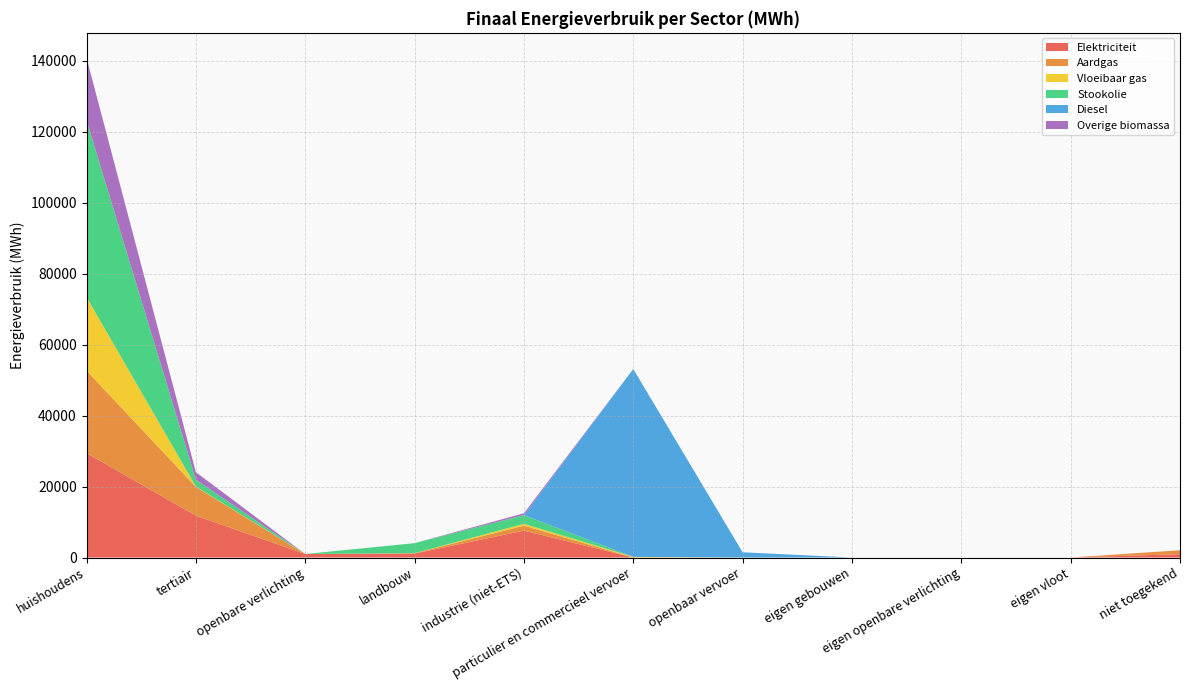

Reading left to right, transcribe all the data shown in this chart.

Elektriciteit: 29435.7	11793.8	987.9	1111.9	7584.9	7.9	0.0	0.0	0.0	0.0	950.2
Aardgas: 23261.2	8108.0	0.0	103.2	1390.5	15.9	0.0	0.0	0.0	0.0	1102.8
Vloeibaar gas: 20717.7	109.1	0.0	10.3	529.1	151.4	0.0	0.0	0.0	0.0	0.0
Stookolie: 49850.9	1934.7	0.0	2821.2	2441.4	0.0	0.0	0.0	0.0	0.0	0.0
Diesel: 0.0	0.0	0.0	0.0	0.0	52952.6	1476.9	0.0	0.0	0.0	0.0
Overige biomassa: 17576.4	2110.4	0.0	0.0	523.1	0.0	0.0	0.0	0.0	0.0	0.0